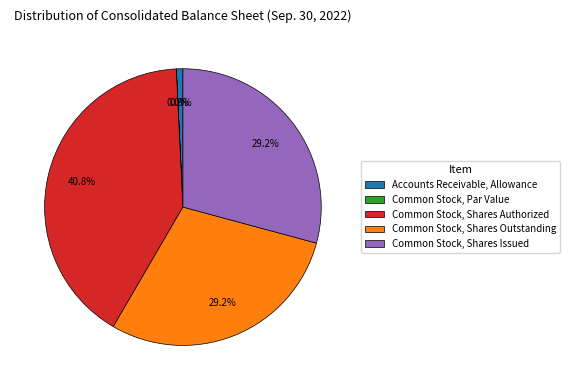

What percentage is the Common Stock, Shares Authorized slice, to the nearest percent?

41%